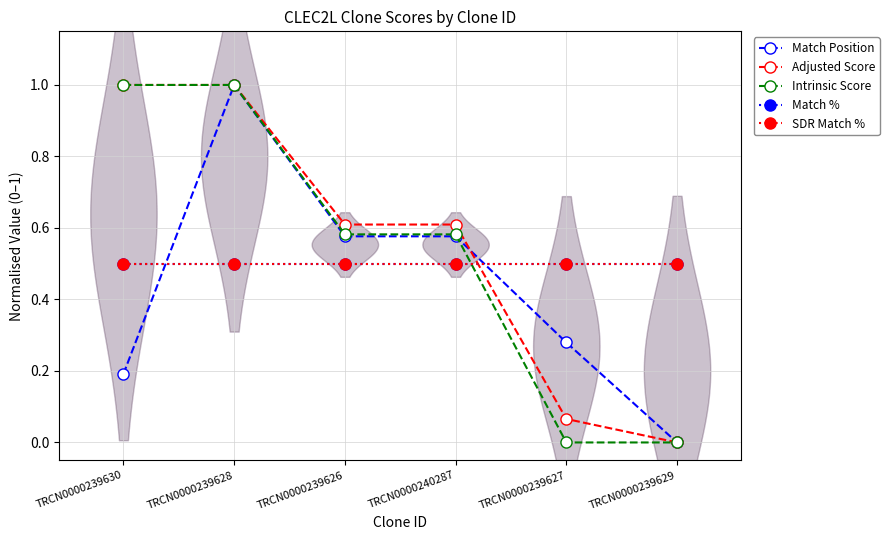

At which category is the sum across all series the highest?

TRCN0000239628